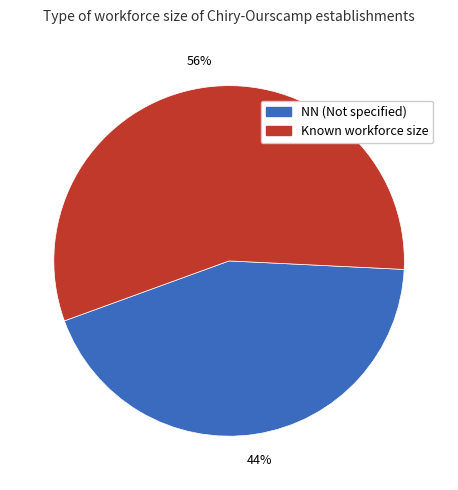

To the nearest percent, what is the average slice percentage?

50%